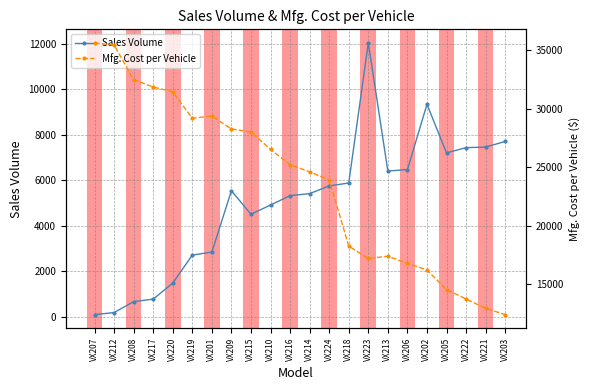

Where is the first local maximum for Sales Volume?

VX209